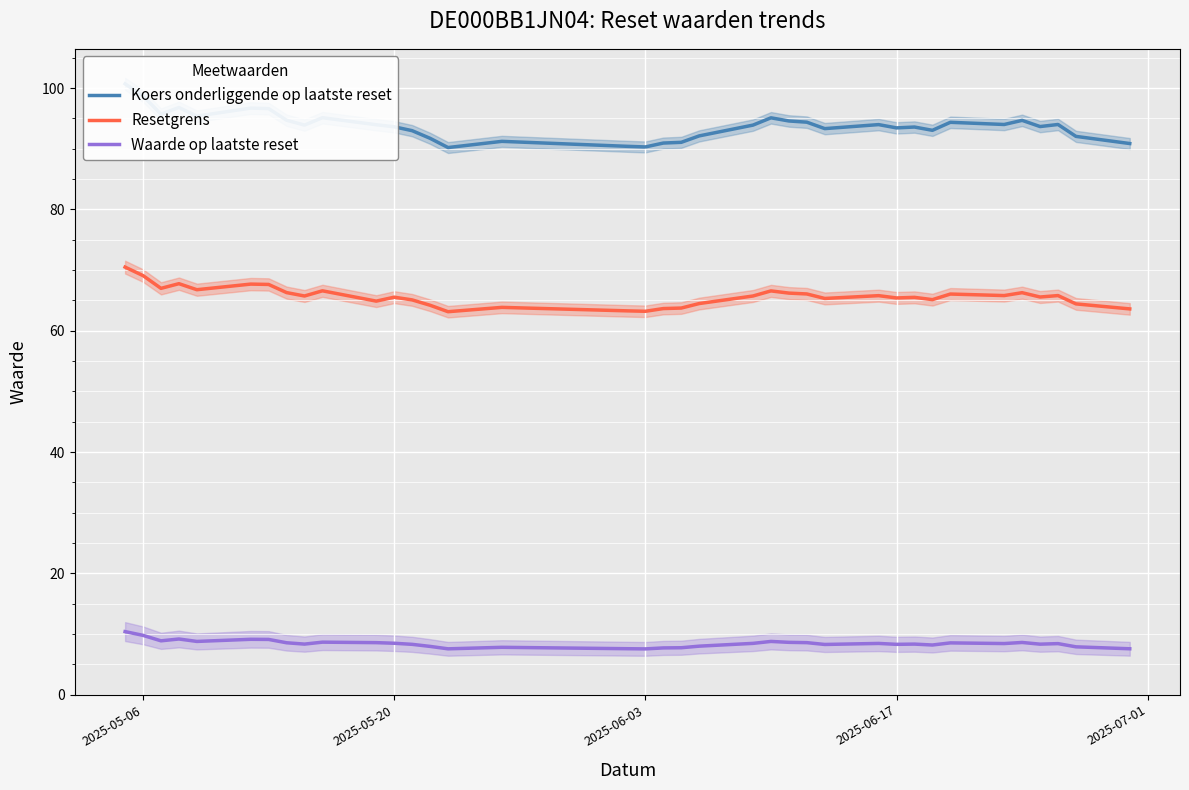

The Waarde op laatste reset series shows 7.6 at 2025-06-03. True or false?

True